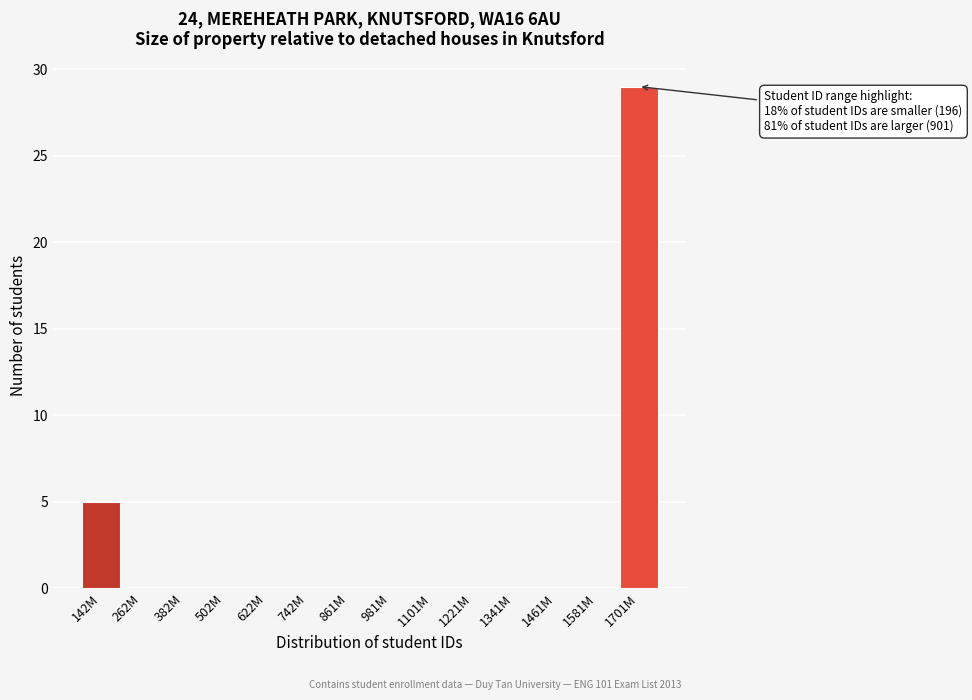

Reading right to left, list all the values displayed in this chart.

1701M=29	1581M=0	1461M=0	1341M=0	1221M=0	1101M=0	981M=0	861M=0	742M=0	622M=0	502M=0	382M=0	262M=0	142M=5